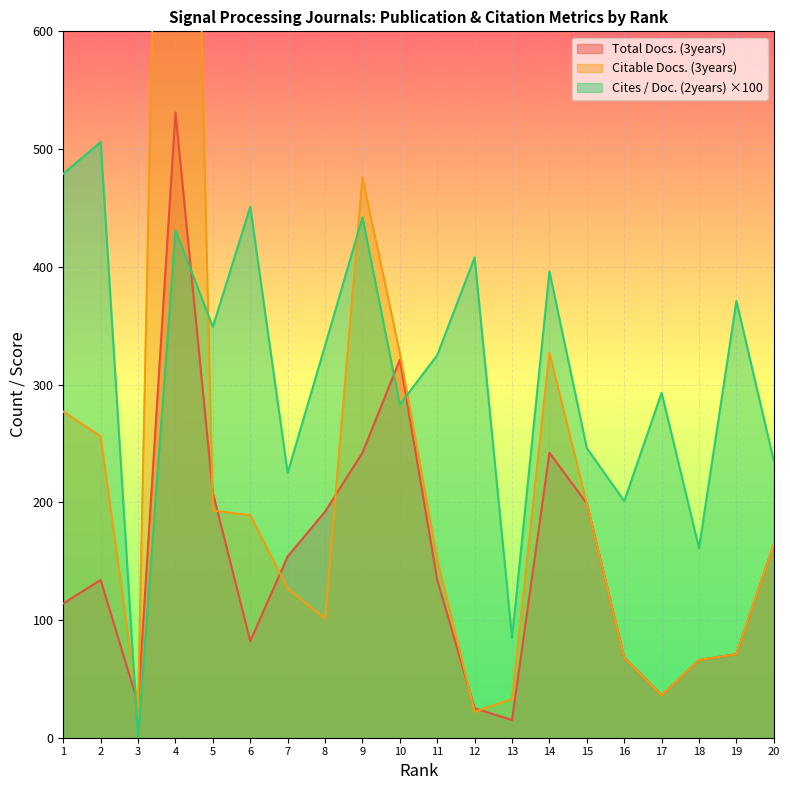

How many times do Citable Docs. (3years) and Cites / Doc. (2years) cross each other?

4